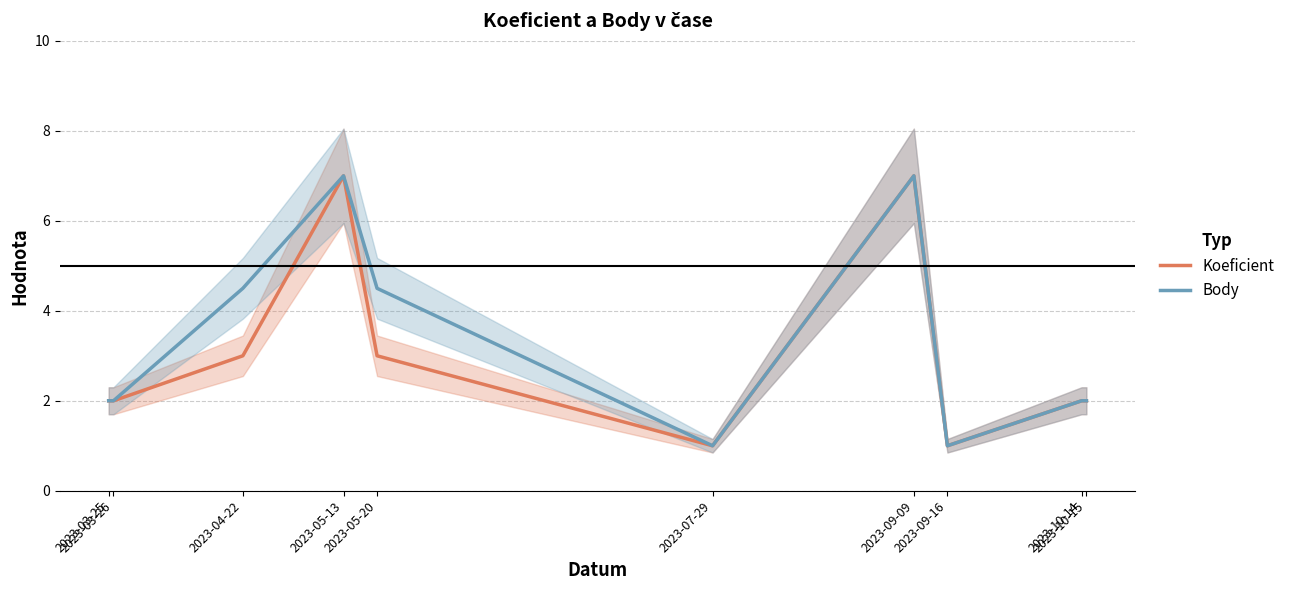

True or false: Body and Koeficient cross at least once.

False